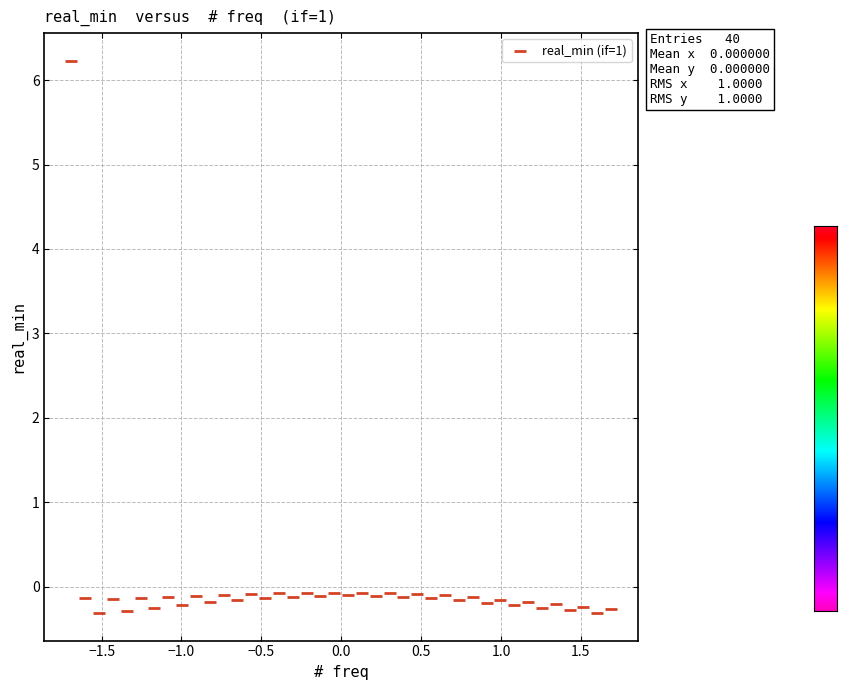

What is the range of X values (max minus min)?

3.4